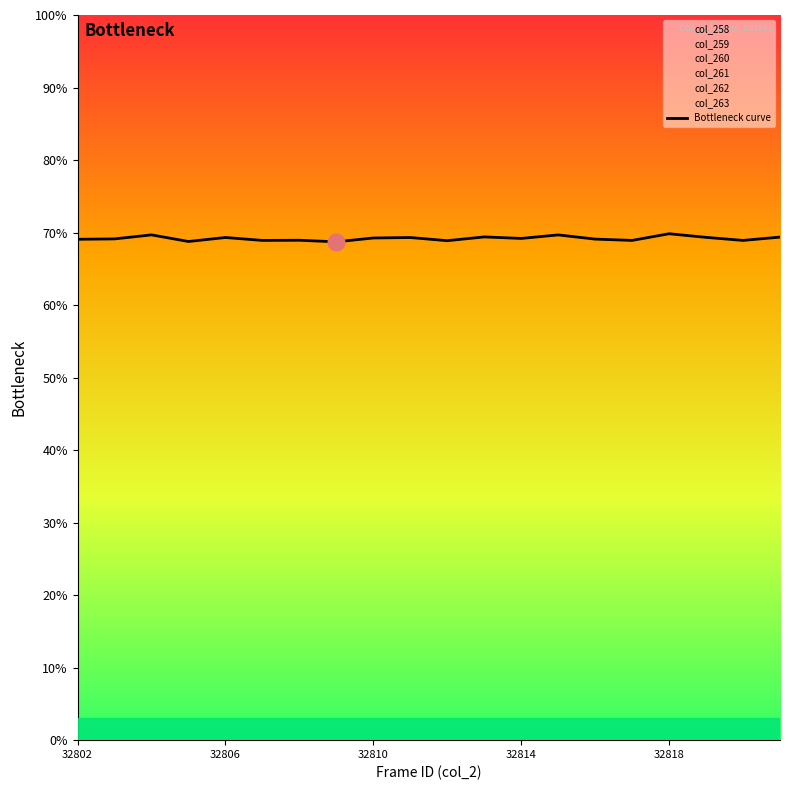

Reading left to right, list all the values displayed in this chart.

69.1	69.1	69.7	68.8	69.3	68.9	68.9	68.7	69.3	69.3	68.9	69.4	69.2	69.7	69.1	68.9	69.8	69.3	68.9	69.4